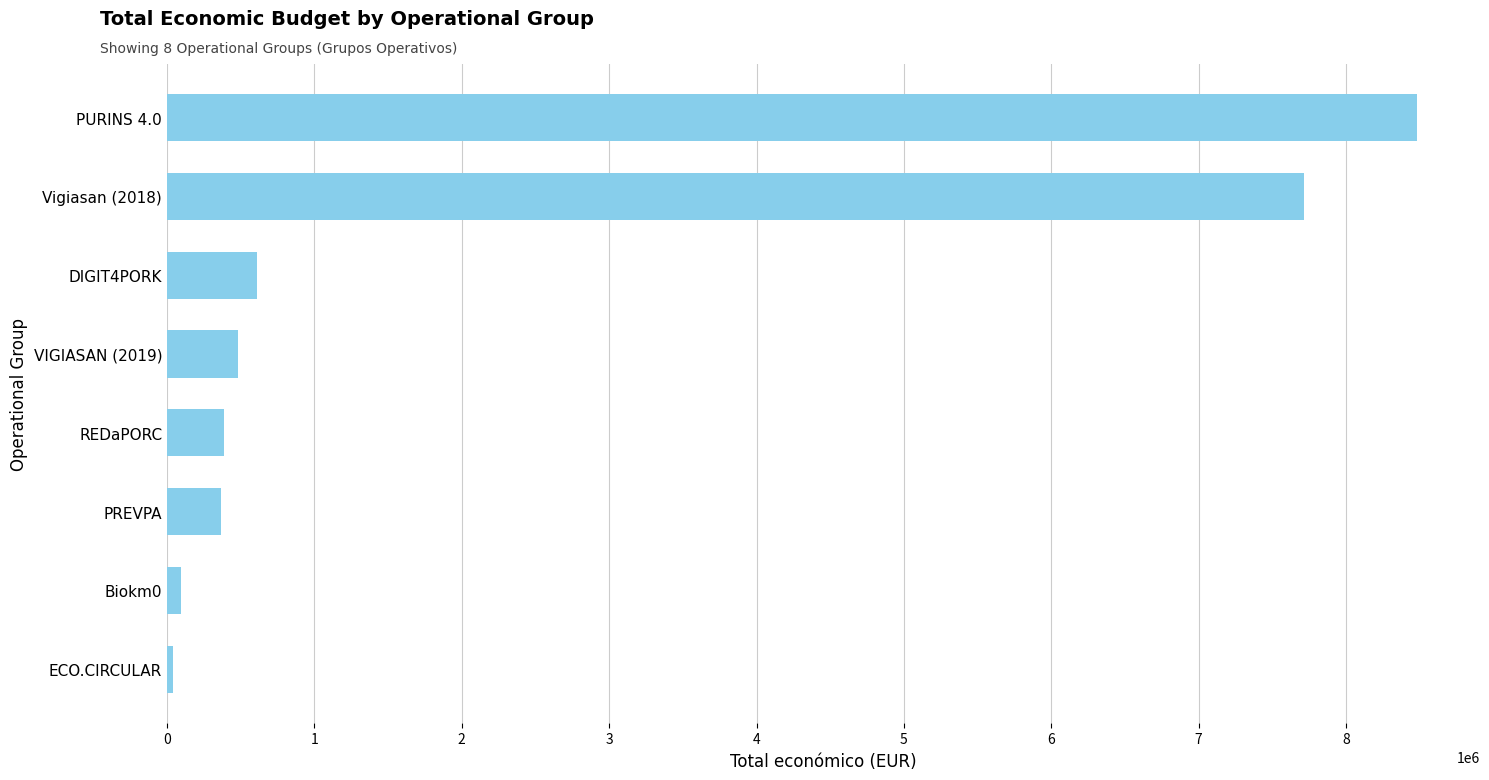

The value at PURINS 4.0 is 3253274. True or false?

False